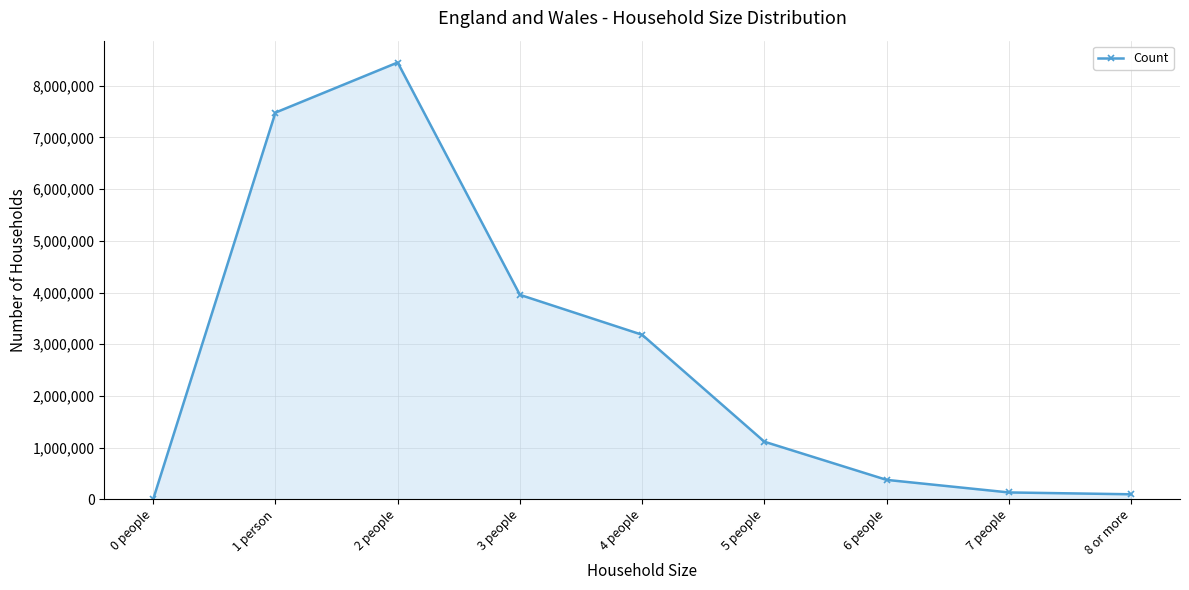

True or false: the data has more than 1 interior local peaks.

False